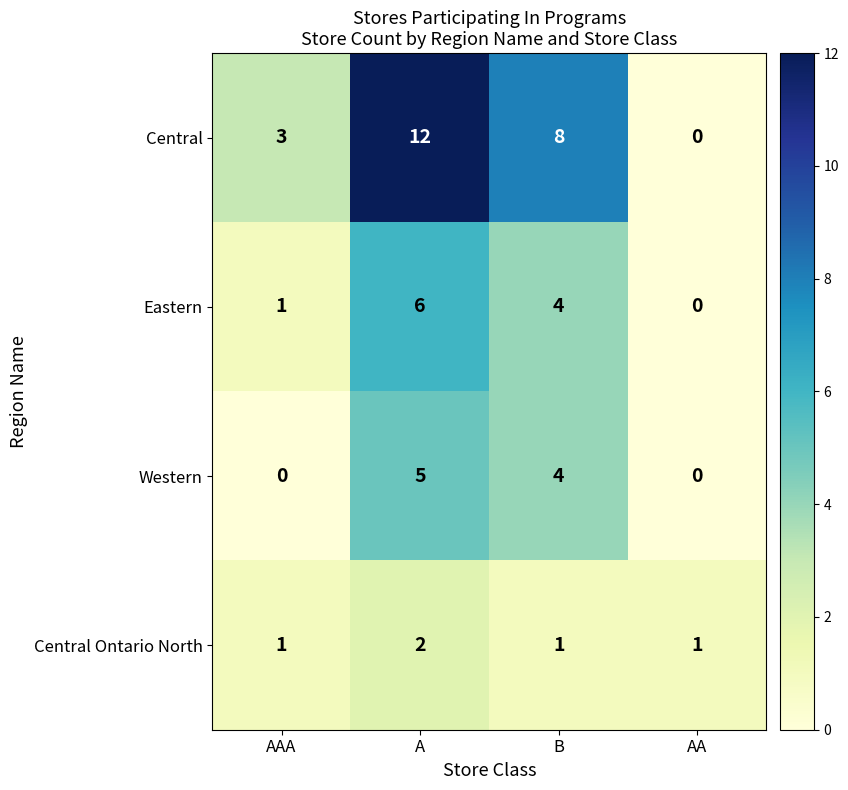

Reading left to right, transcribe all the data shown in this chart.

Central: AAA=3	A=12	B=8	AA=0
Eastern: AAA=1	A=6	B=4	AA=0
Western: AAA=0	A=5	B=4	AA=0
Central Ontario North: AAA=1	A=2	B=1	AA=1